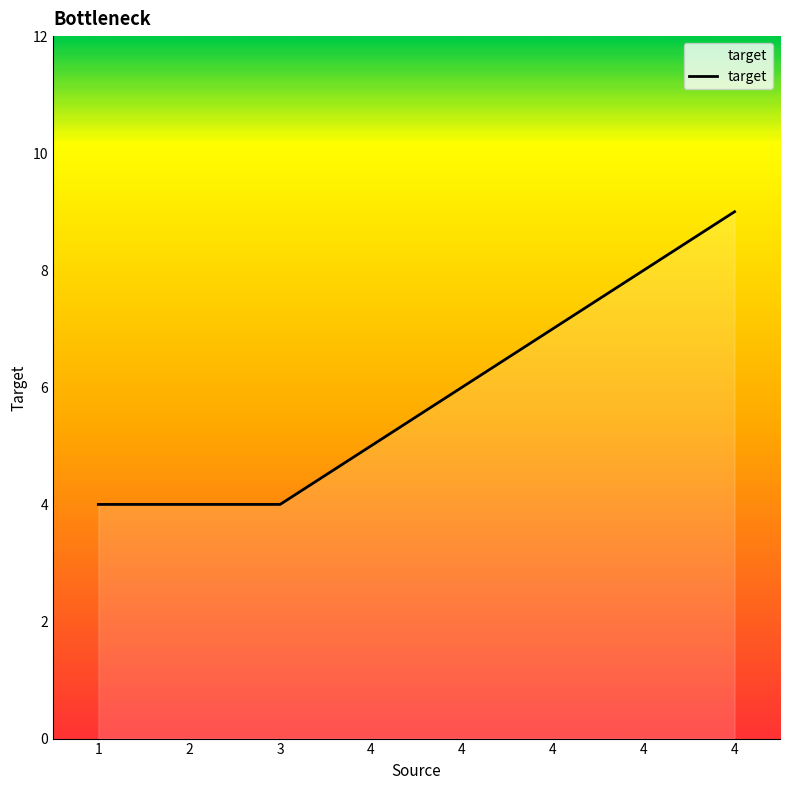

Where does the data first go above 6?

4